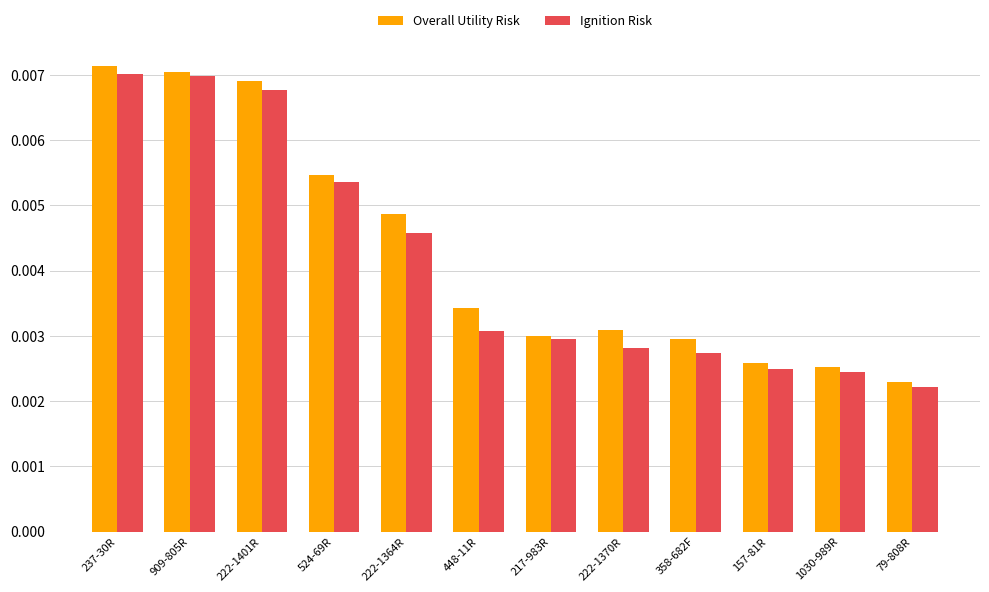

At 448-11R, list the series in order from largest to smallest.

Overall Utility Risk, Ignition Risk